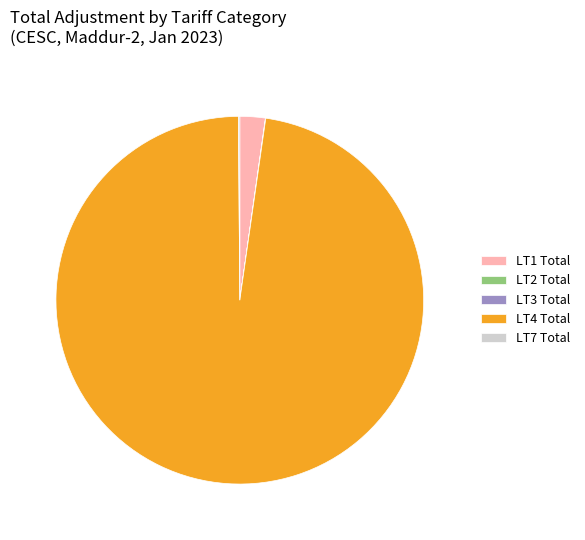

What is the largest slice in the pie chart?

LT4 Total